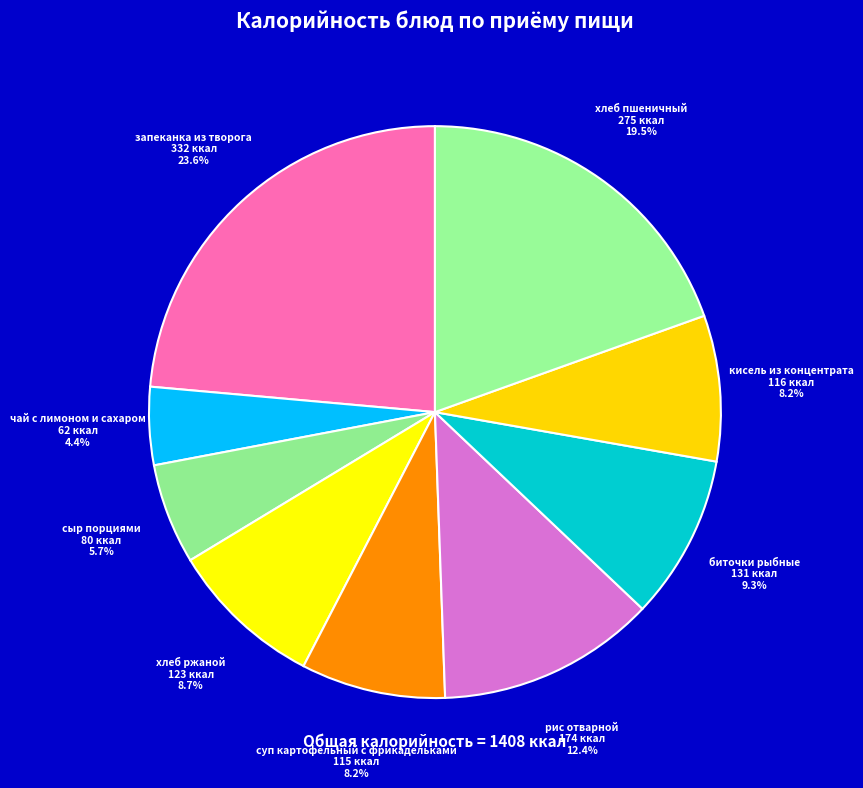

How many segments does this pie chart have?

9